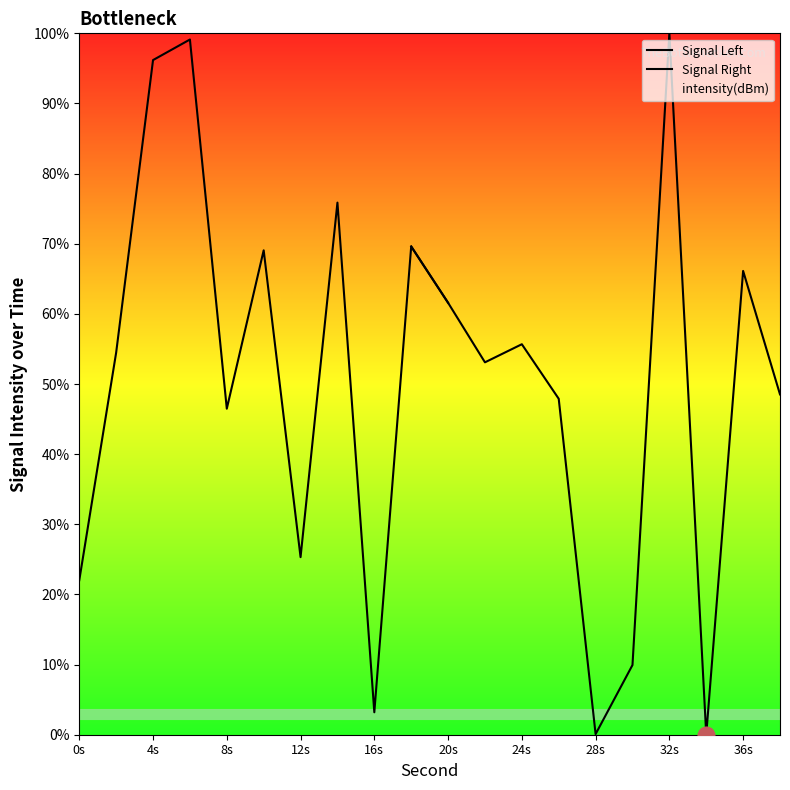

How many times do Signal Right and Signal Left cross each other?

5